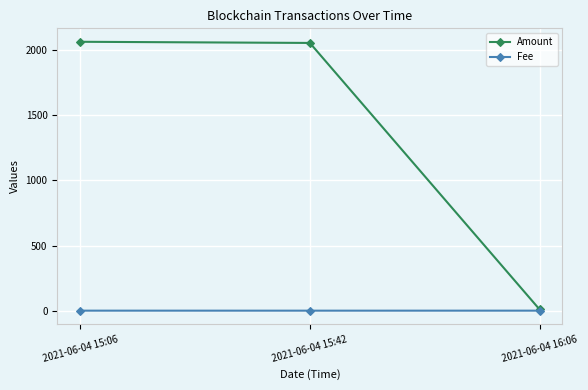

Is the value of Fee at 2021-06-04 16:06 greater than the value of Amount at 2021-06-04 15:42?

No